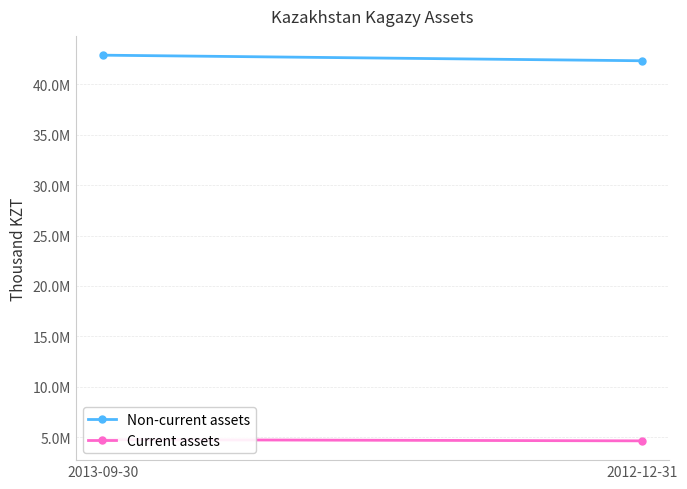

True or false: Non-current assets has a value of 42898872 at 2013-09-30.

True